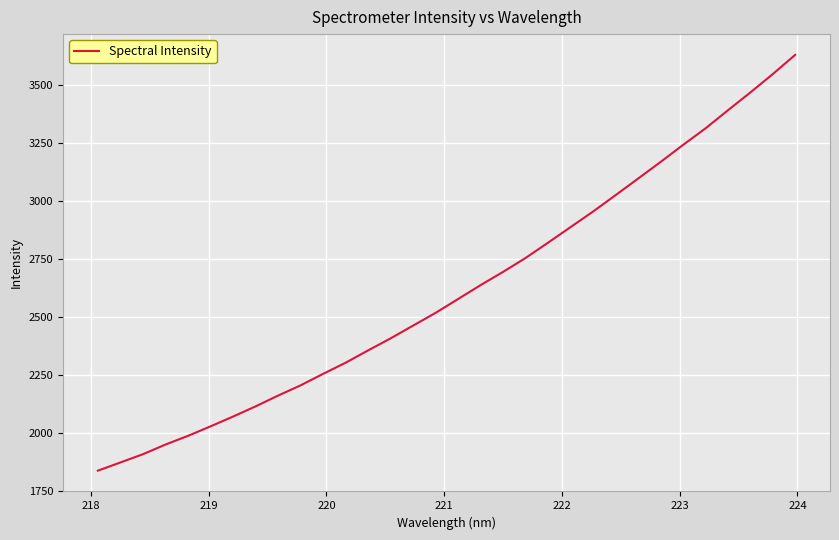

What is the difference between the maximum and minimum values?

1793.7